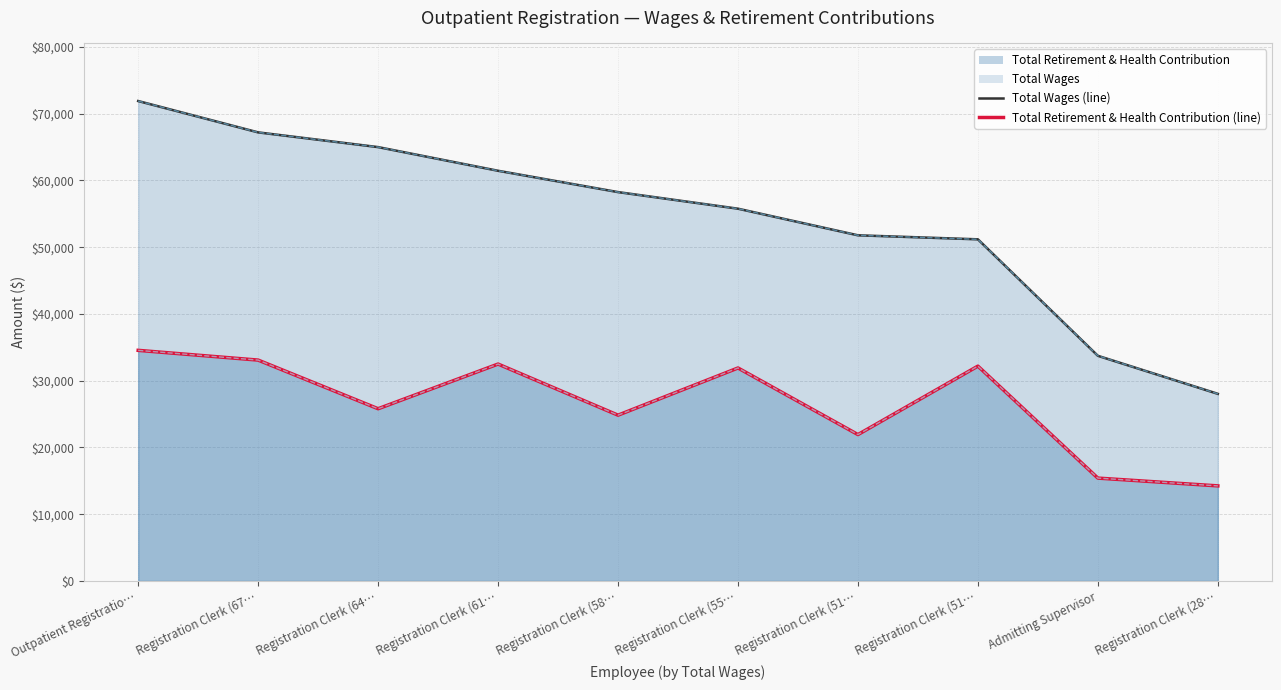

At which category is the sum across all series the highest?

Outpatient Registratio…